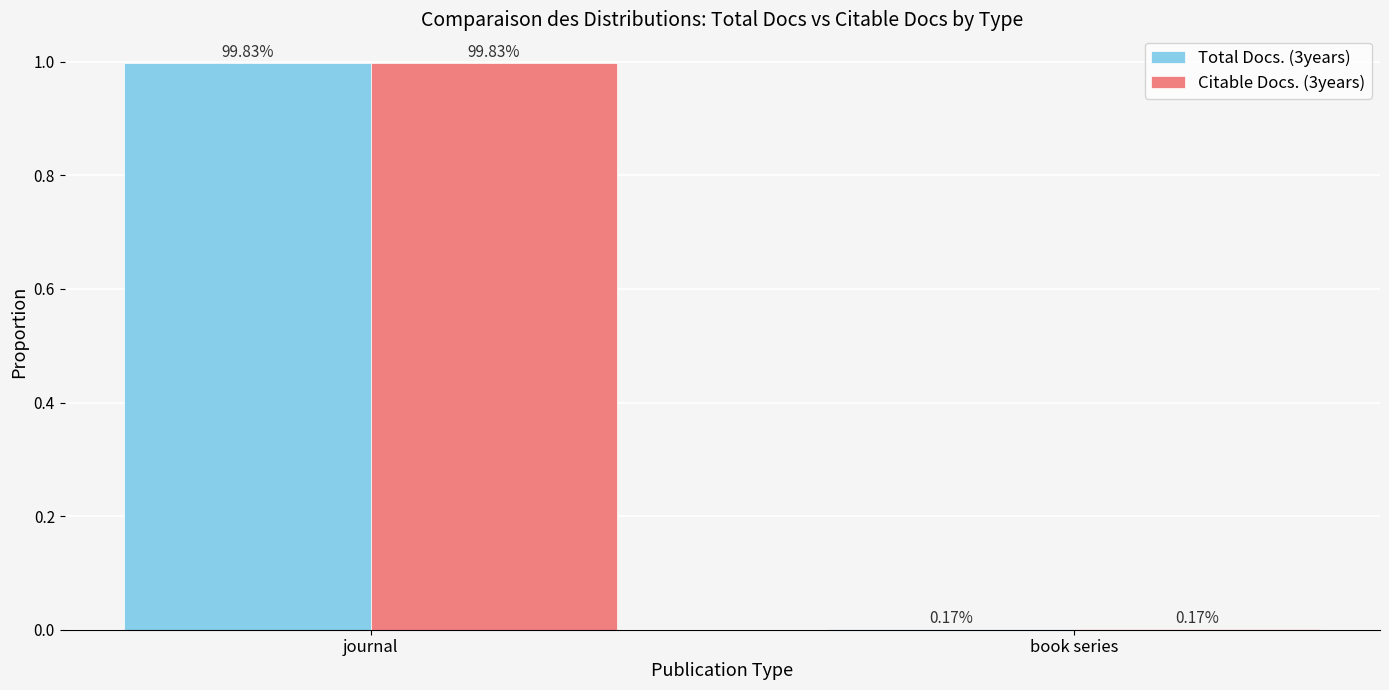

Does the chart contain stacked bars?

No